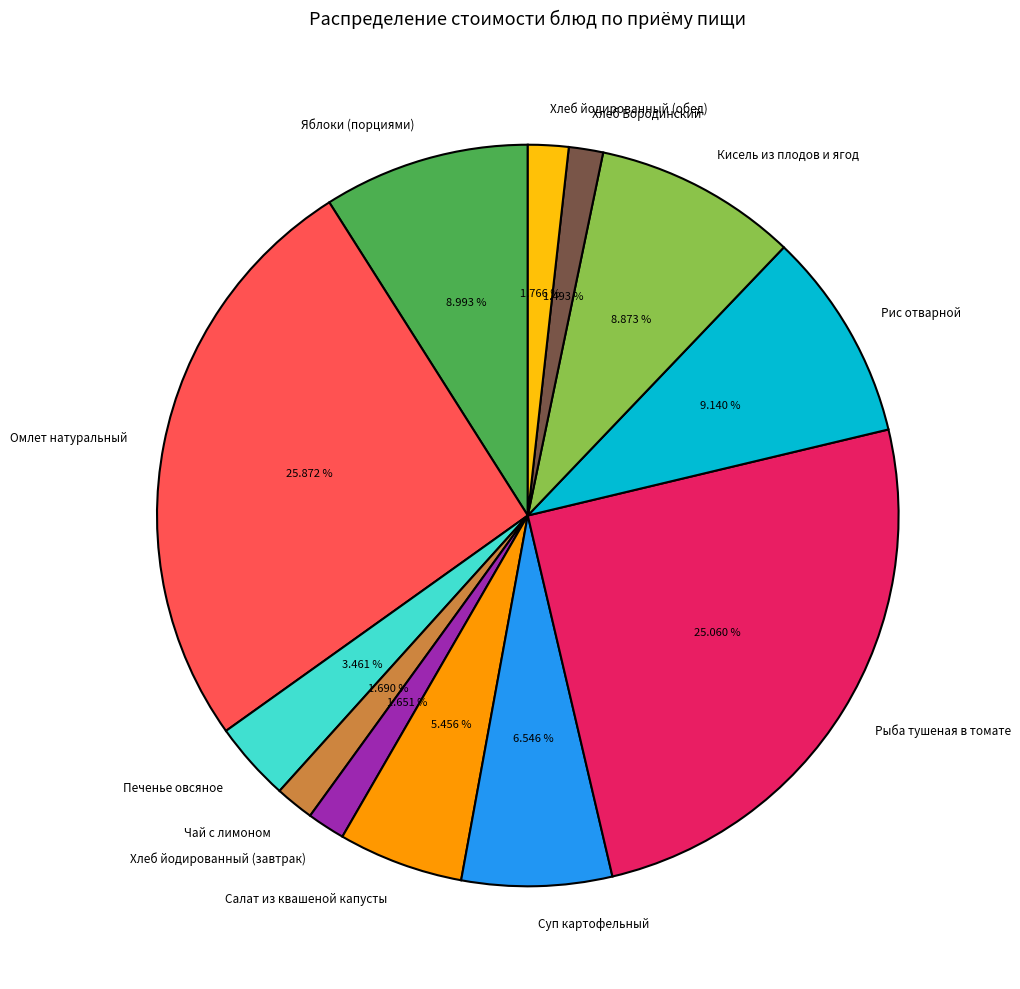

True or false: Печенье овсяное accounts for 3% of the total.

True